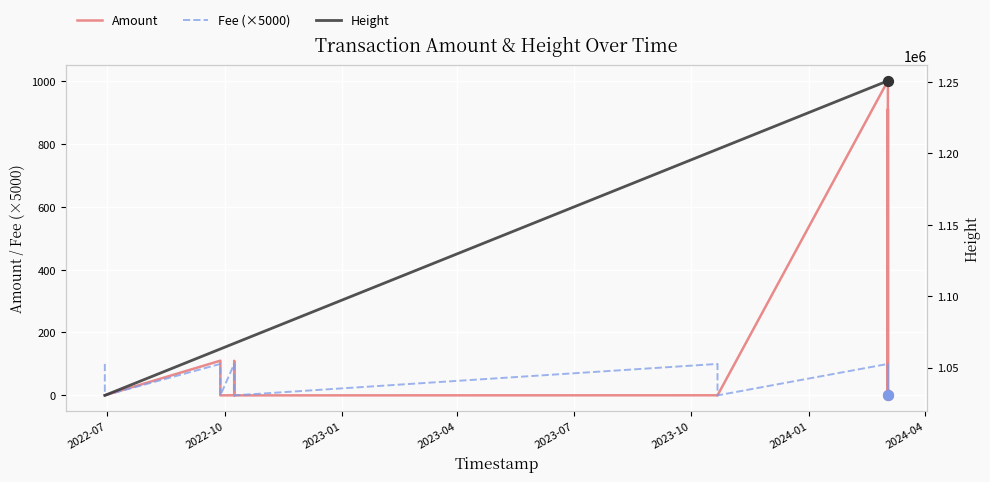

At how many categories does at least one series exceed 1222298?

9